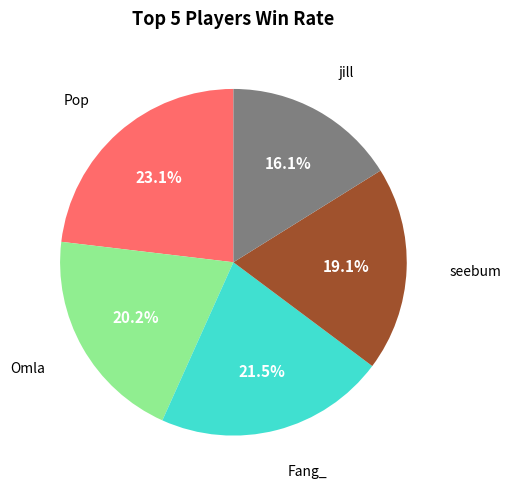

Does any single category account for the majority?

No